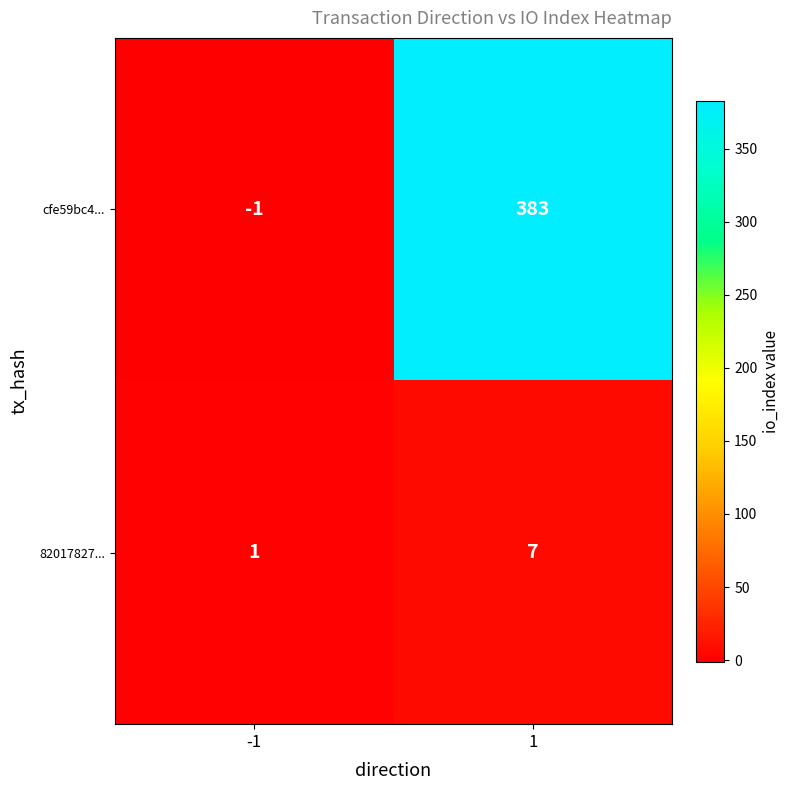

Between -1 and 1, which series saw the biggest shift?

cfe59bc4...